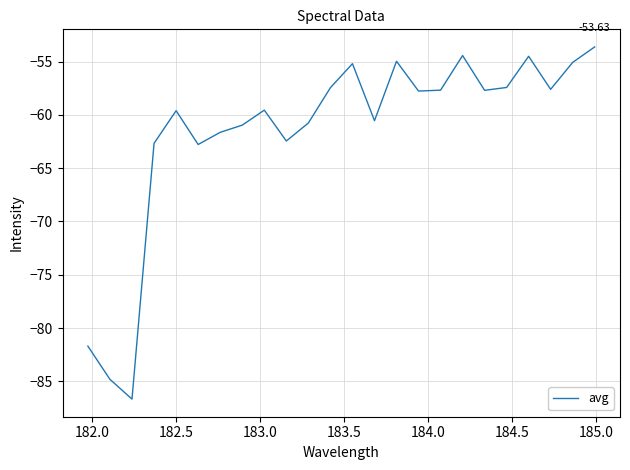

What is the difference between the maximum and minimum values?

33.0